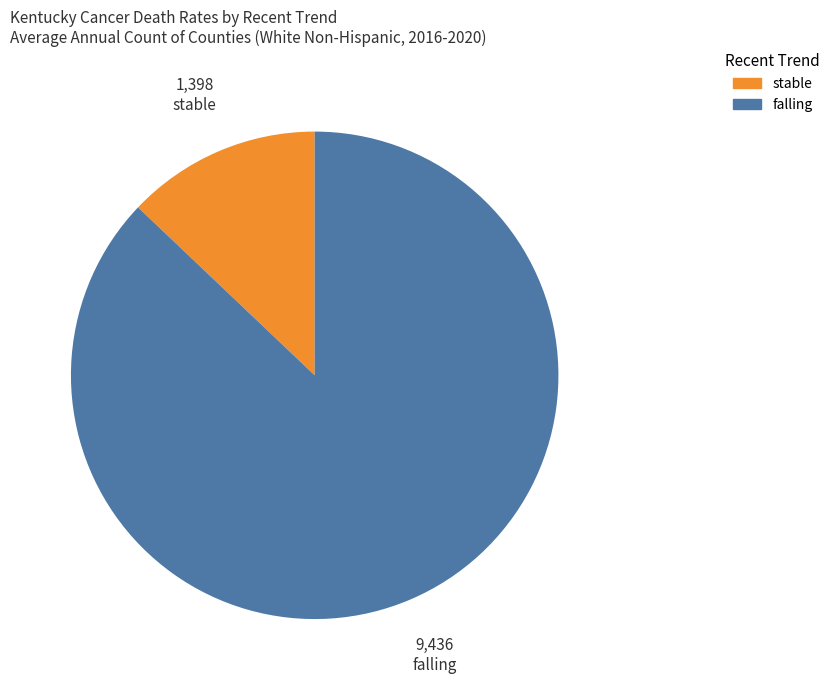

Does any single category account for the majority?

Yes